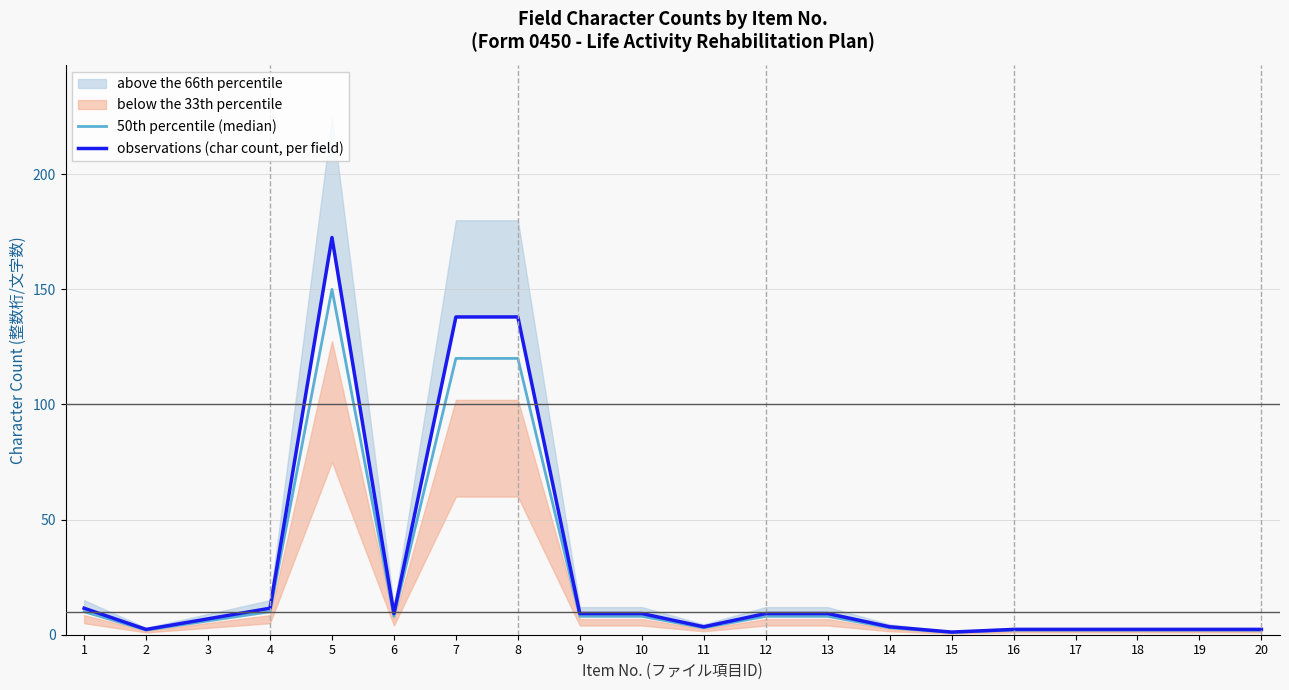

Reading right to left, list all the values displayed in this chart.

50th percentile (median): 2.0	2.0	2.0	2.0	2.0	1.0	3.0	8.0	8.0	3.0	8.0	8.0	120.0	120.0	8.0	150.0	10.0	6.0	2.0	10.0
observations (char count, per field): 2.3	2.3	2.3	2.3	2.3	1.1	3.4	9.2	9.2	3.4	9.2	9.2	138.0	138.0	9.2	172.5	11.5	6.9	2.3	11.5